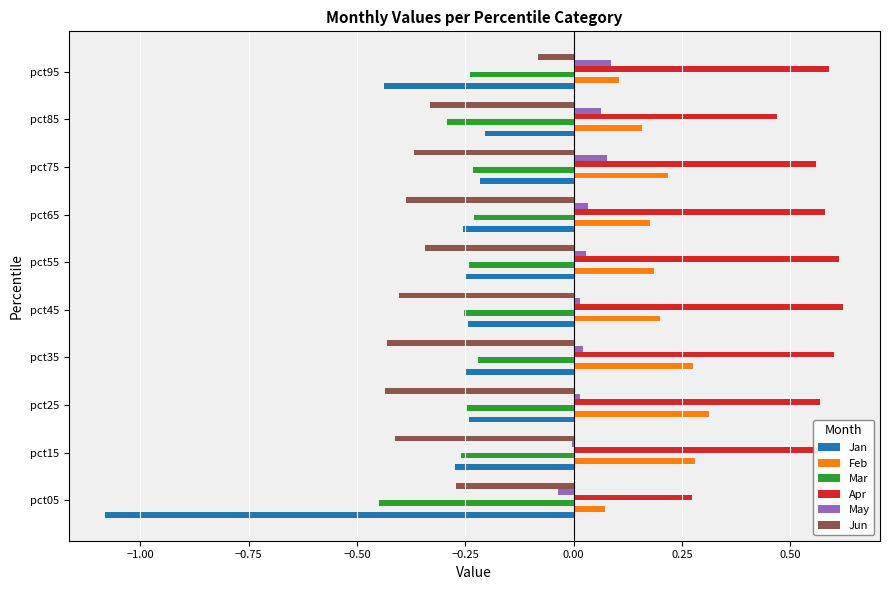

Which series has the largest total across all categories?

Apr